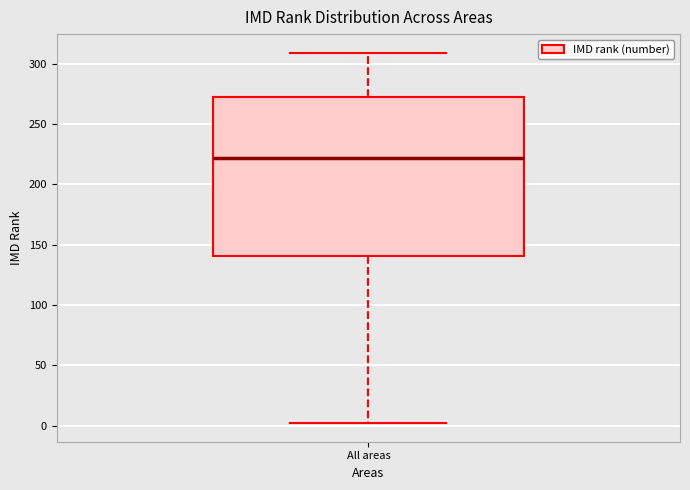

Transcribe this box plot: give where the median line is, the range the box spans, and where the two whiskers end, as read against the y-axis. The values are not printed on the chart, so give them approximately, as read against the axis.

median 220, box 140 to 270, whiskers 0 to 310